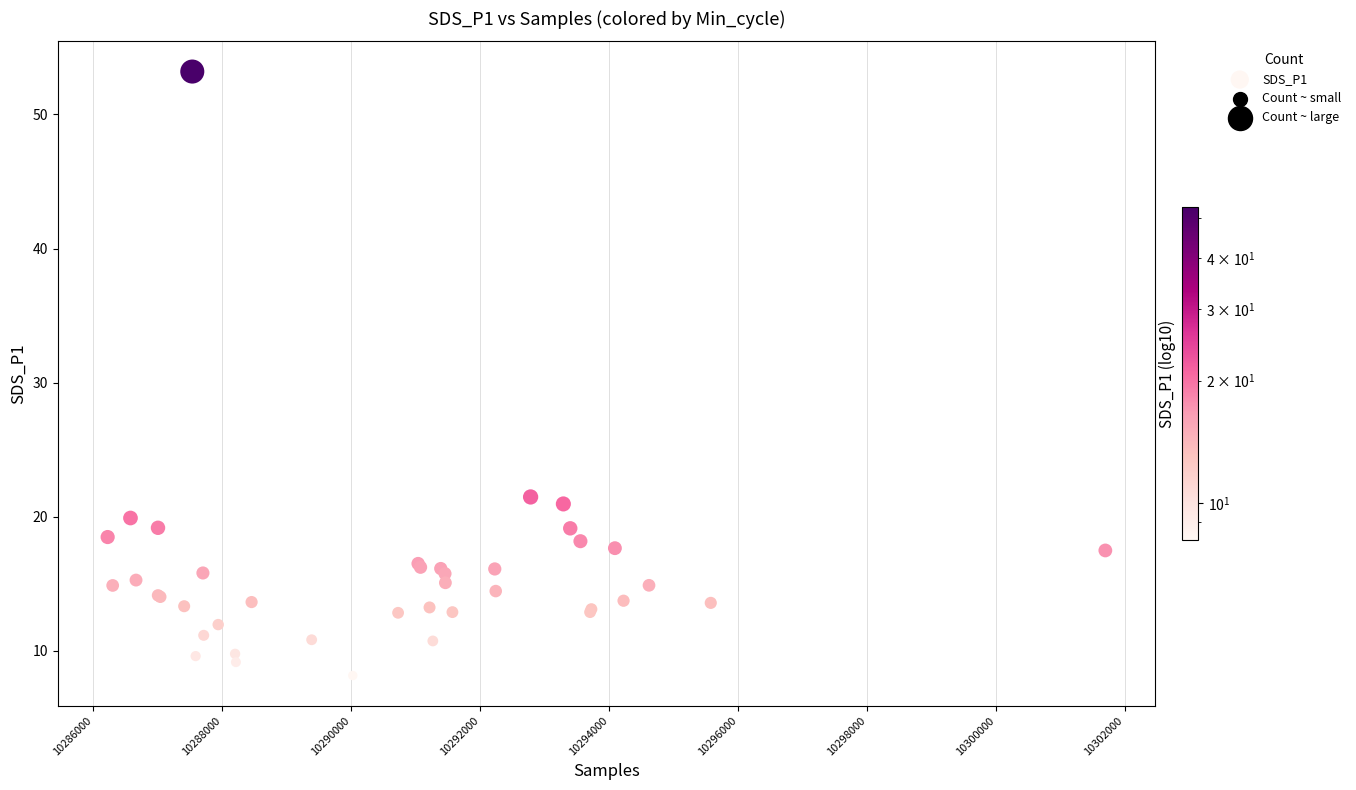

What Y value in the scatter plot is closest to 30?

21.5